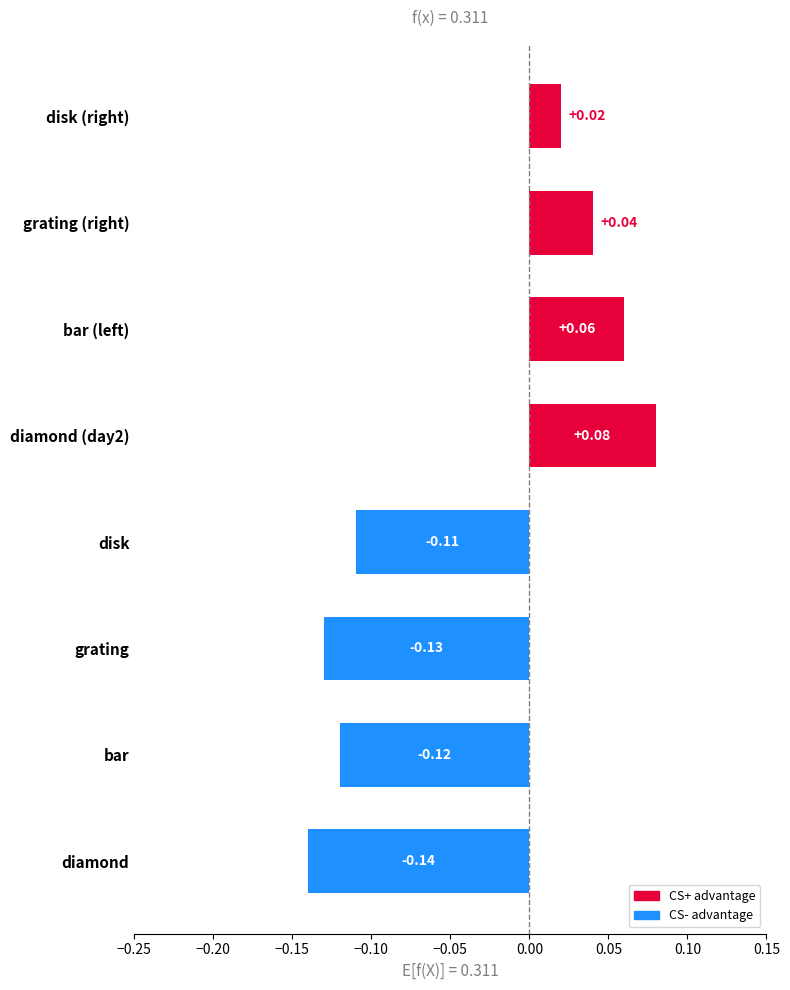

At which category does the chart reach its minimum across all series?

diamond